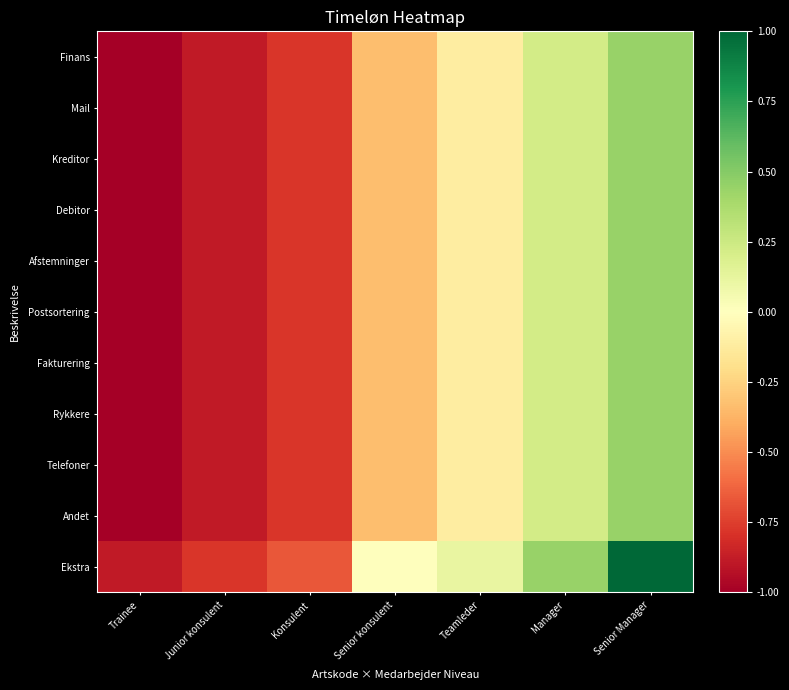

At how many categories does at least one series exceed 0?

3